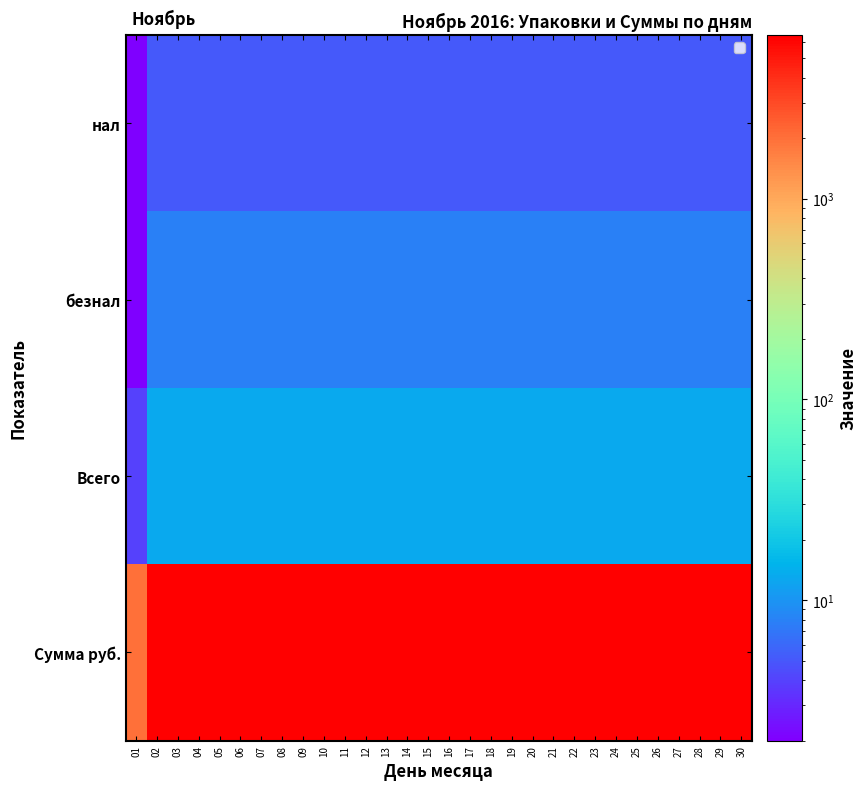

Reading left to right, transcribe all the data shown in this chart.

нал: 01=2	02=5	03=5	04=5	05=5	06=5	07=5	08=5	09=5	10=5	11=5	12=5	13=5	14=5	15=5	16=5	17=5	18=5	19=5	20=5	21=5	22=5	23=5	24=5	25=5	26=5	27=5	28=5	29=5	30=5
безнал: 01=2	02=8	03=8	04=8	05=8	06=8	07=8	08=8	09=8	10=8	11=8	12=8	13=8	14=8	15=8	16=8	17=8	18=8	19=8	20=8	21=8	22=8	23=8	24=8	25=8	26=8	27=8	28=8	29=8	30=8
Всего: 01=4	02=13	03=13	04=13	05=13	06=13	07=13	08=13	09=13	10=13	11=13	12=13	13=13	14=13	15=13	16=13	17=13	18=13	19=13	20=13	21=13	22=13	23=13	24=13	25=13	26=13	27=13	28=13	29=13	30=13
Сумма руб.: 01=2000	02=6500	03=6500	04=6500	05=6500	06=6500	07=6500	08=6500	09=6500	10=6500	11=6500	12=6500	13=6500	14=6500	15=6500	16=6500	17=6500	18=6500	19=6500	20=6500	21=6500	22=6500	23=6500	24=6500	25=6500	26=6500	27=6500	28=6500	29=6500	30=6500